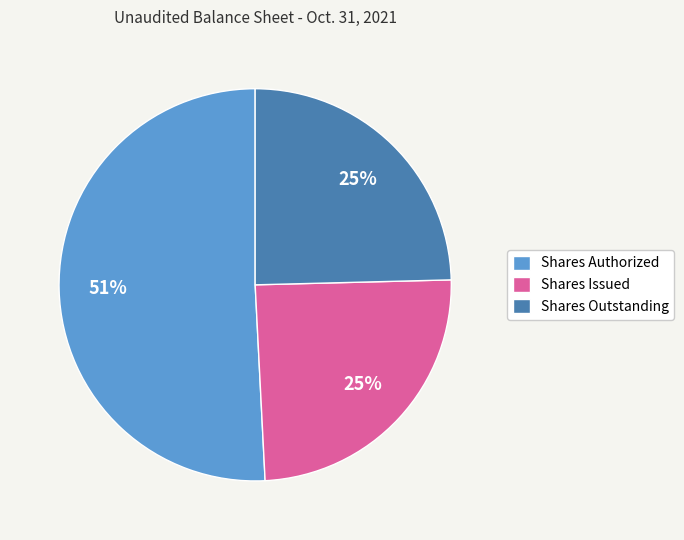

True or false: Shares Issued accounts for 36% of the total.

False